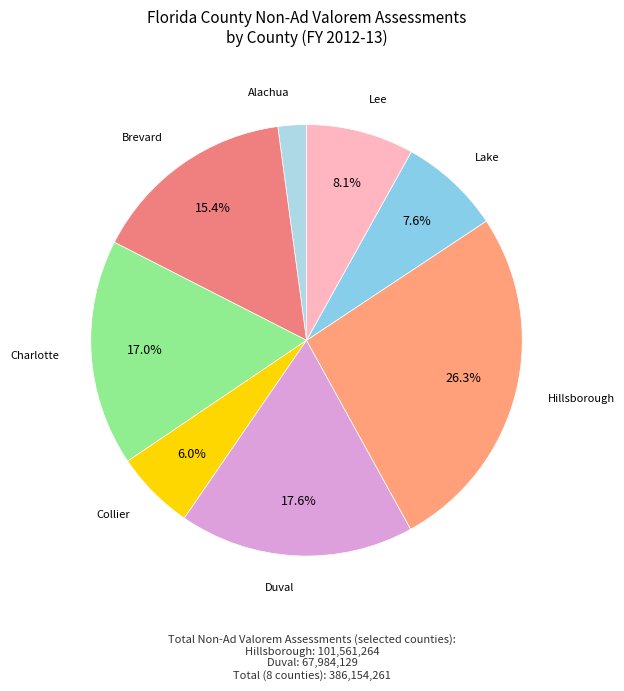

Does Hillsborough represent more than half of the total?

No